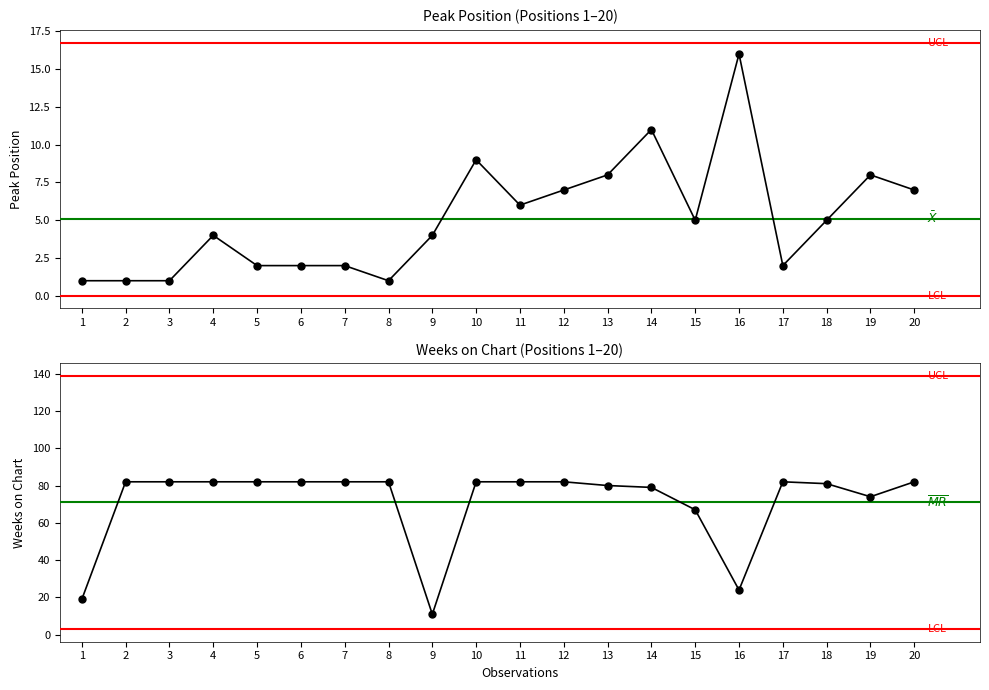

Is this an area chart (filled region under the line)?

No